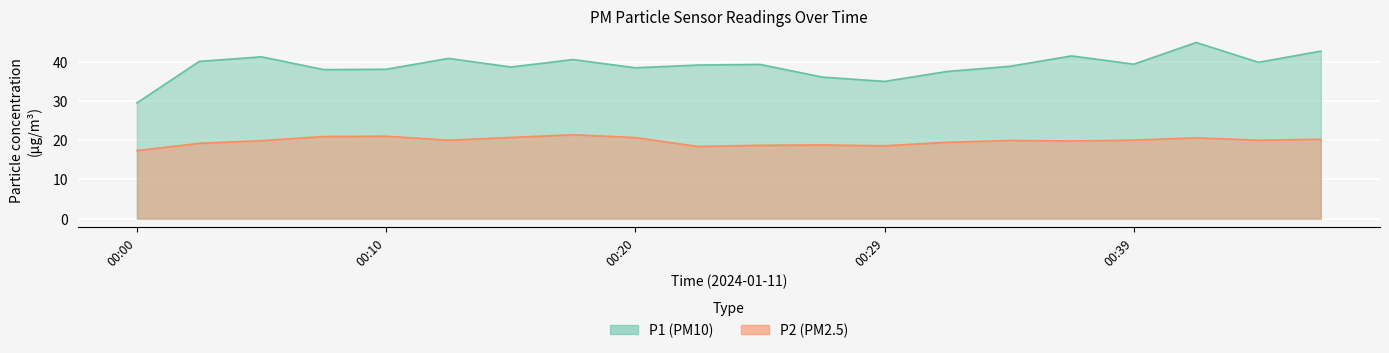

True or false: P1 and P2 cross at least once.

False